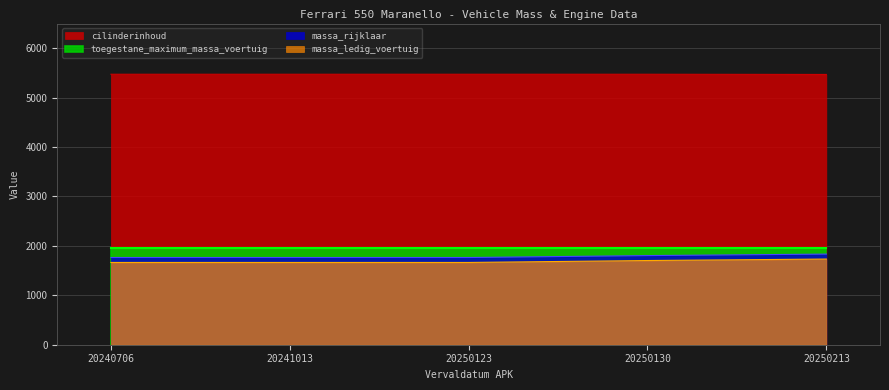

Which series changed the most between 20250130 and 20250213?

massa_ledig_voertuig